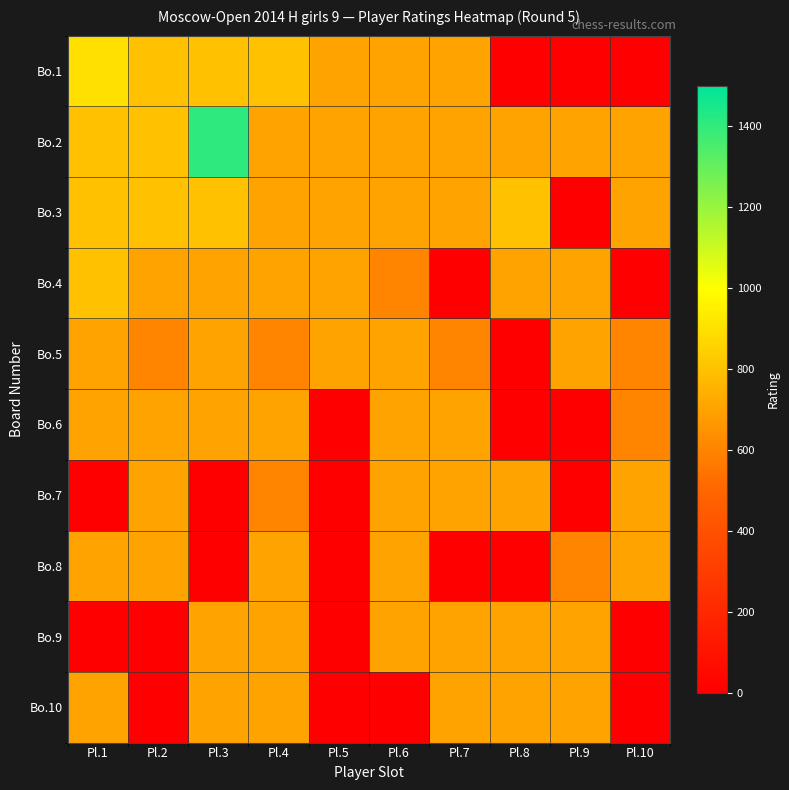

Reading right to left, transcribe all the data shown in this chart.

Bo.1: Pl.10=0	Pl.9=0	Pl.8=0	Pl.7=700	Pl.6=700	Pl.5=700	Pl.4=800	Pl.3=800	Pl.2=800	Pl.1=900
Bo.2: Pl.10=700	Pl.9=700	Pl.8=700	Pl.7=700	Pl.6=700	Pl.5=700	Pl.4=700	Pl.3=1412	Pl.2=800	Pl.1=800
Bo.3: Pl.10=700	Pl.9=0	Pl.8=800	Pl.7=700	Pl.6=700	Pl.5=700	Pl.4=700	Pl.3=800	Pl.2=800	Pl.1=800
Bo.4: Pl.10=0	Pl.9=700	Pl.8=700	Pl.7=0	Pl.6=600	Pl.5=700	Pl.4=700	Pl.3=700	Pl.2=700	Pl.1=800
Bo.5: Pl.10=600	Pl.9=700	Pl.8=0	Pl.7=600	Pl.6=700	Pl.5=700	Pl.4=600	Pl.3=700	Pl.2=600	Pl.1=700
Bo.6: Pl.10=600	Pl.9=0	Pl.8=0	Pl.7=700	Pl.6=700	Pl.5=0	Pl.4=700	Pl.3=700	Pl.2=700	Pl.1=700
Bo.7: Pl.10=700	Pl.9=0	Pl.8=700	Pl.7=700	Pl.6=700	Pl.5=0	Pl.4=600	Pl.3=0	Pl.2=700	Pl.1=0
Bo.8: Pl.10=700	Pl.9=600	Pl.8=0	Pl.7=0	Pl.6=700	Pl.5=0	Pl.4=700	Pl.3=0	Pl.2=700	Pl.1=700
Bo.9: Pl.10=0	Pl.9=700	Pl.8=700	Pl.7=700	Pl.6=700	Pl.5=0	Pl.4=700	Pl.3=700	Pl.2=0	Pl.1=0
Bo.10: Pl.10=0	Pl.9=700	Pl.8=700	Pl.7=700	Pl.6=0	Pl.5=0	Pl.4=700	Pl.3=700	Pl.2=0	Pl.1=700